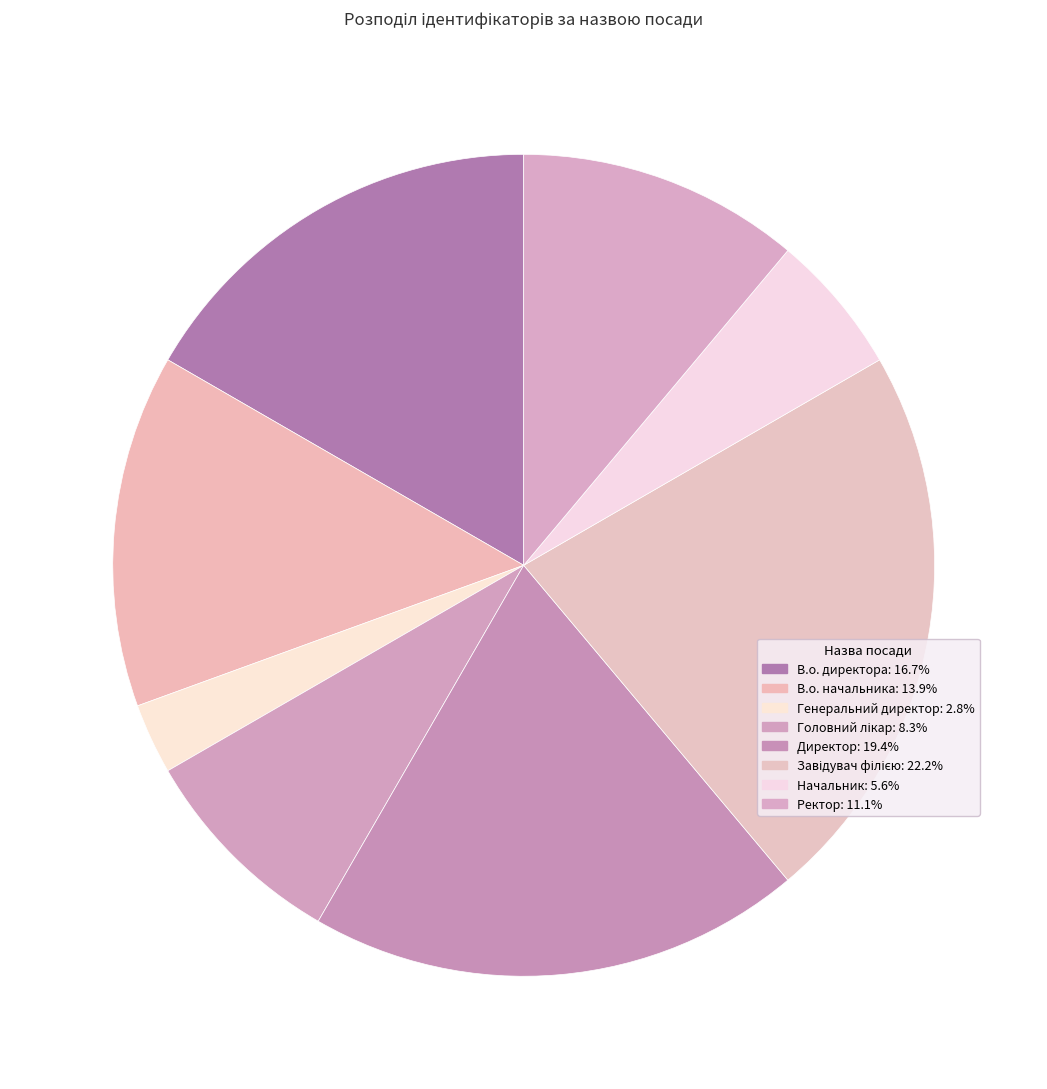

Do В.о. начальника and Завідувач філією together represent more than half of the pie?

No